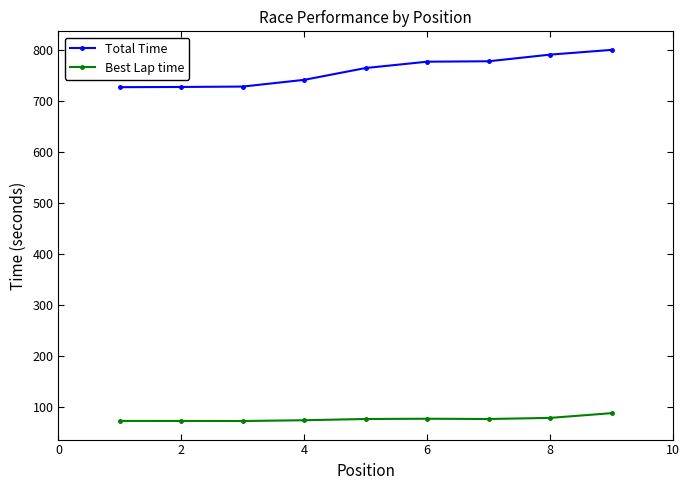

What is the minimum value shown in the chart?

71.6